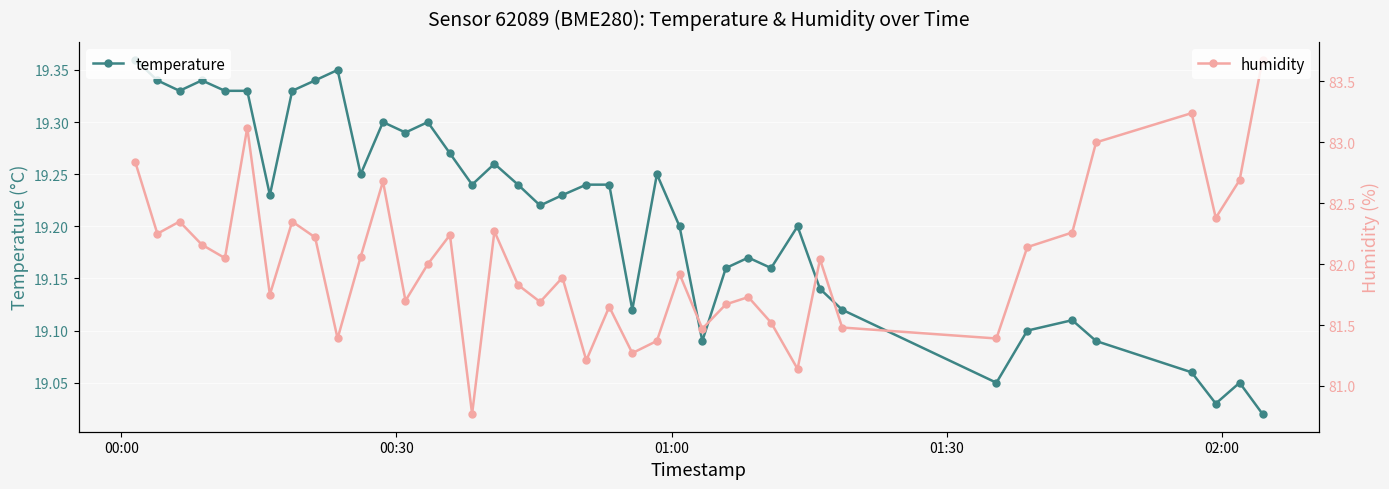

How many categories are shown in the chart?

40